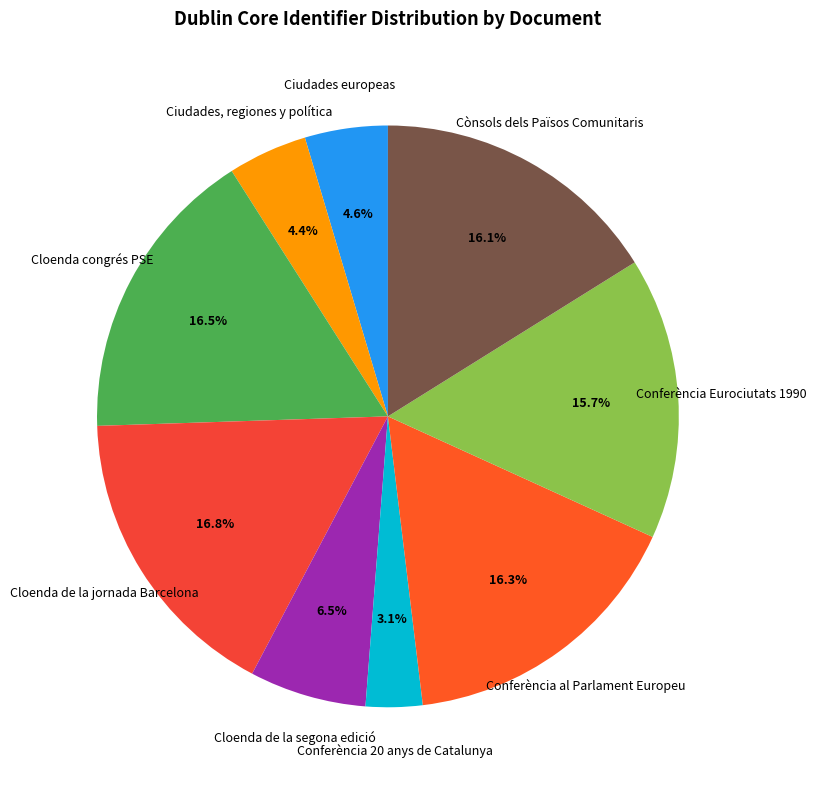

What is the smallest slice in the pie chart?

Conferència 20 anys de Catalunya